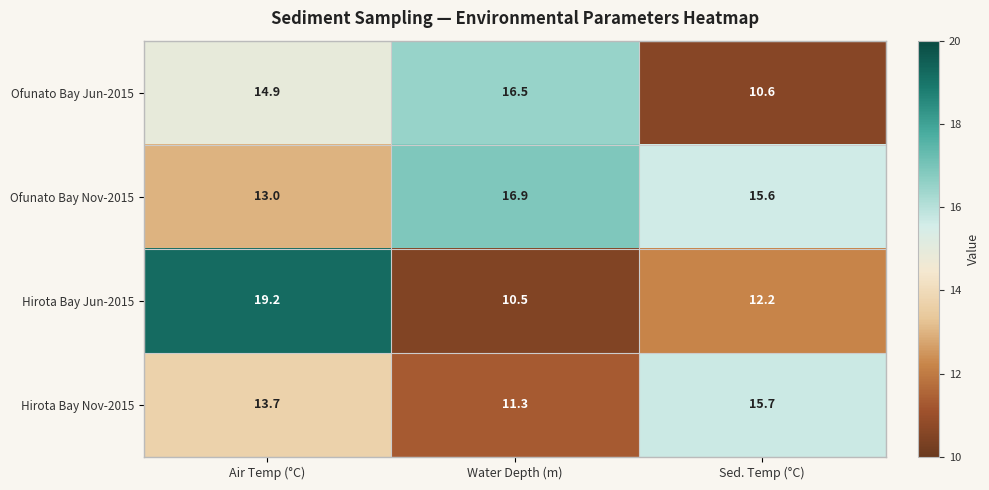

What is the greatest value displayed?

19.2